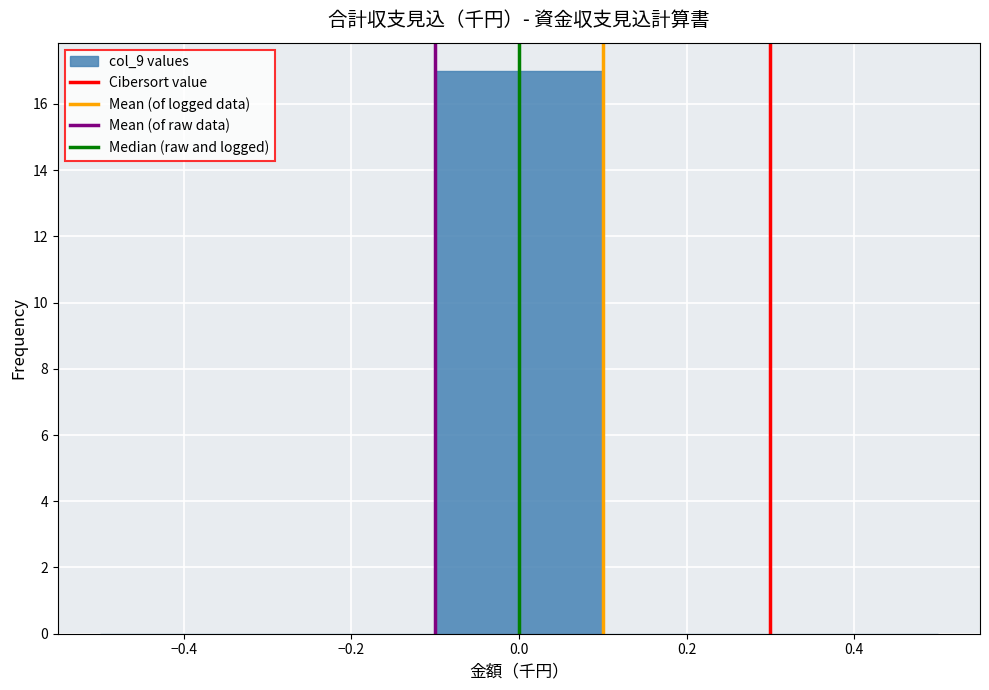

How tall is the bar that spans -0.1 to 0.1 on the x-axis? The values are not printed on the chart, so give them approximately, as read against the axis.

17